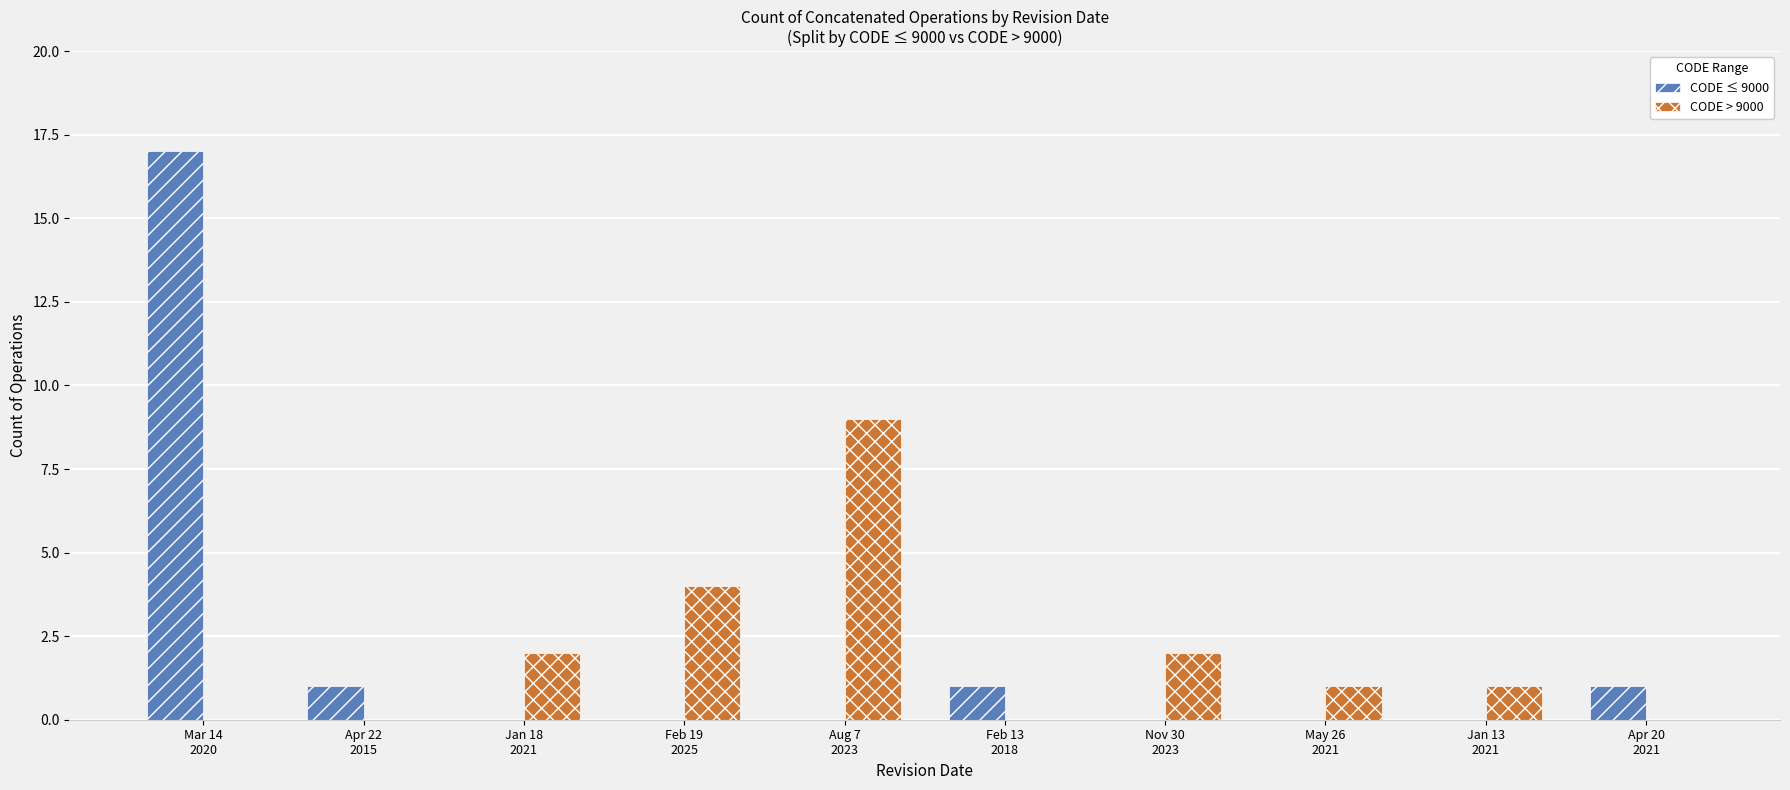

What is the sum of the CODE > 9000 values at Jan 13
2021 and Jan 18
2021?

3